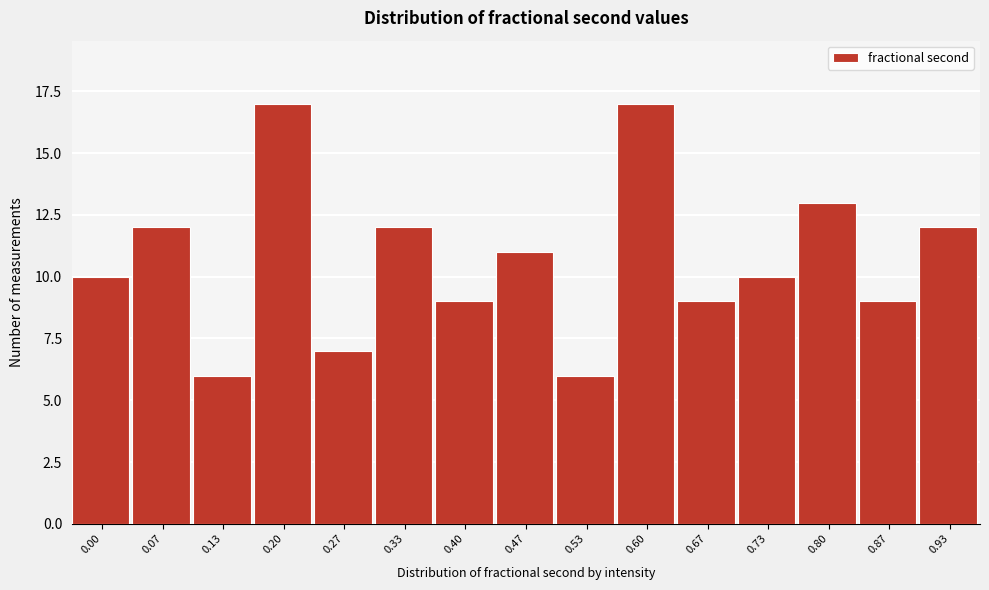

Reading left to right, what are all the values shown in this chart?

10	12	6	17	7	12	9	11	6	17	9	10	13	9	12